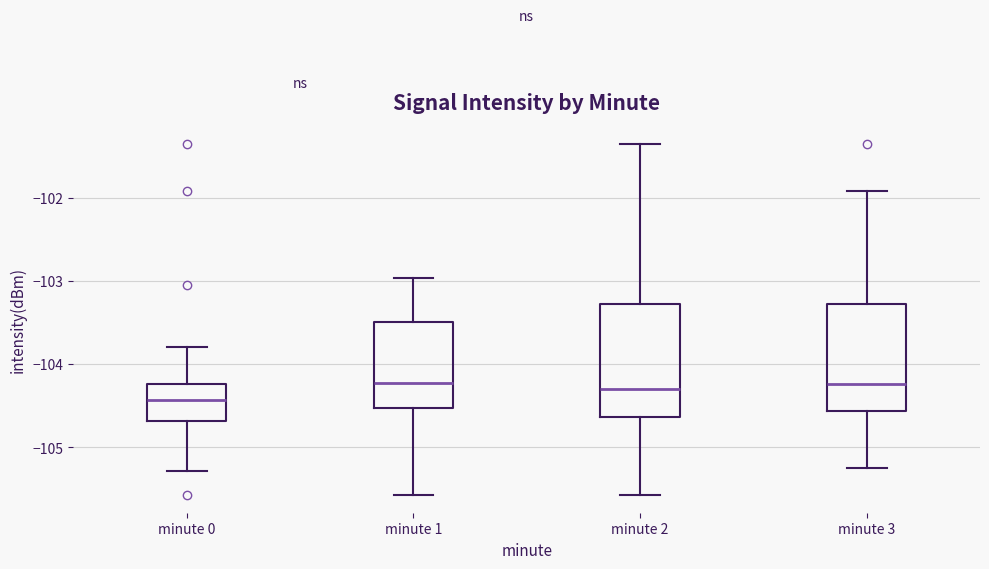

Where is the upper edge of the box for minute 3 on the y-axis? The values are not printed on the chart, so give them approximately, as read against the axis.

-103.3